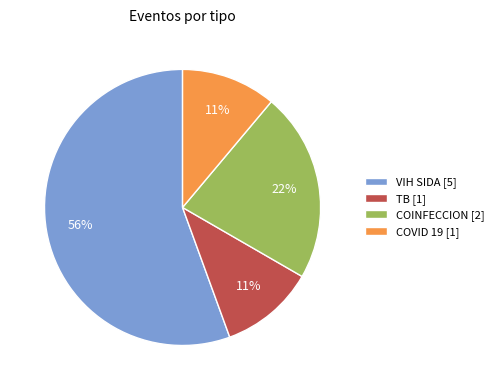

Which has a higher value, TB or VIH SIDA?

VIH SIDA